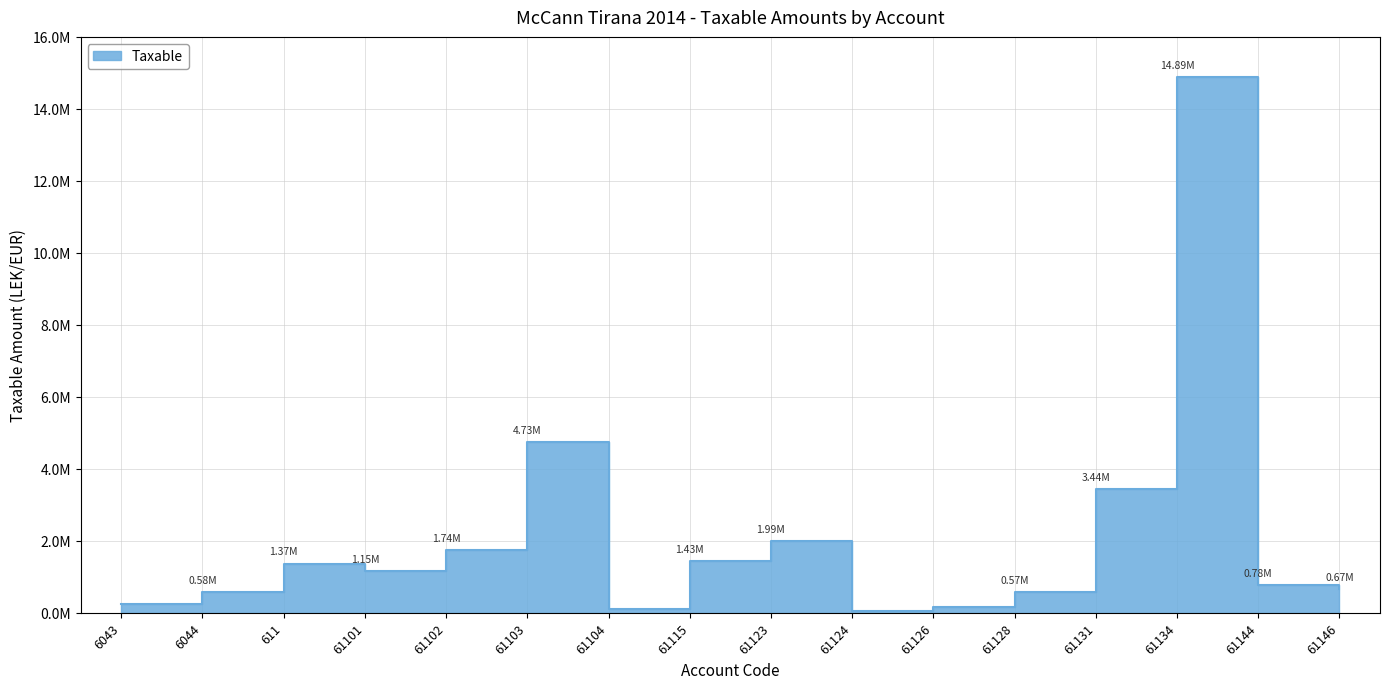

What is the label of the 13th point from the right?

61101